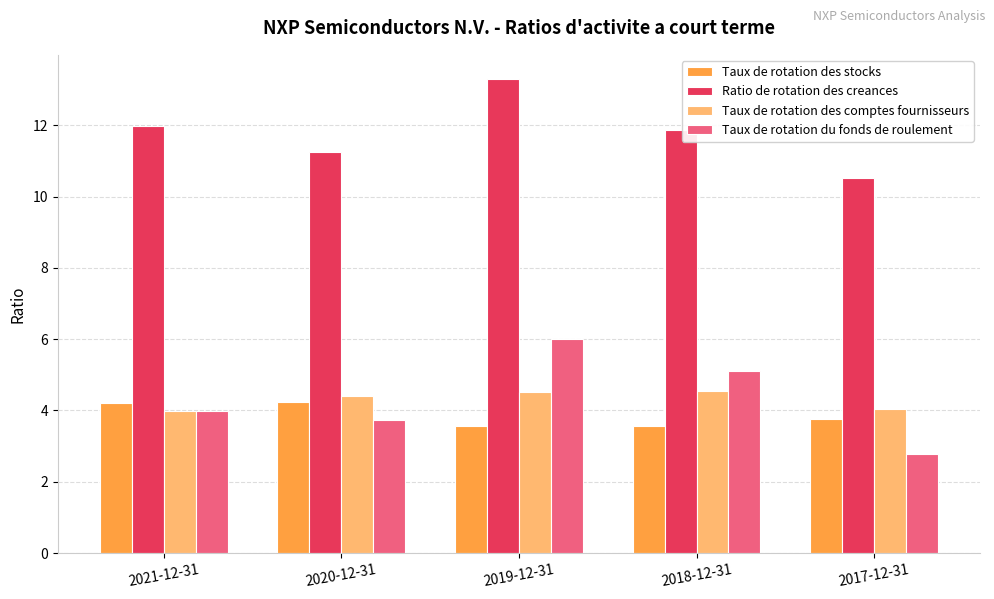

What value does the Ratio de rotation des creances series have at 2019-12-31?

13.3